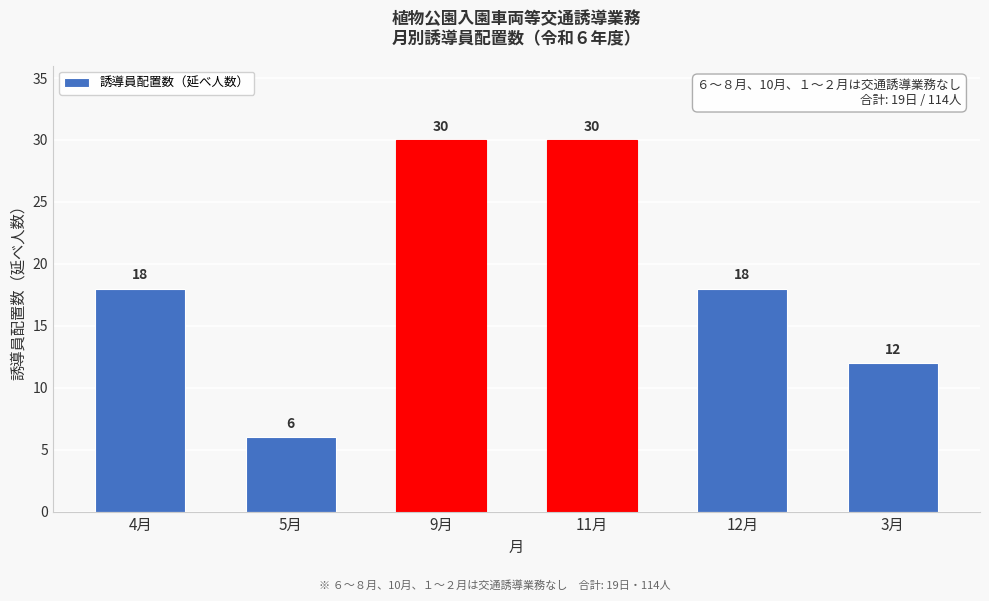

Reading right to left, what are all the values shown in this chart?

12	18	30	30	6	18